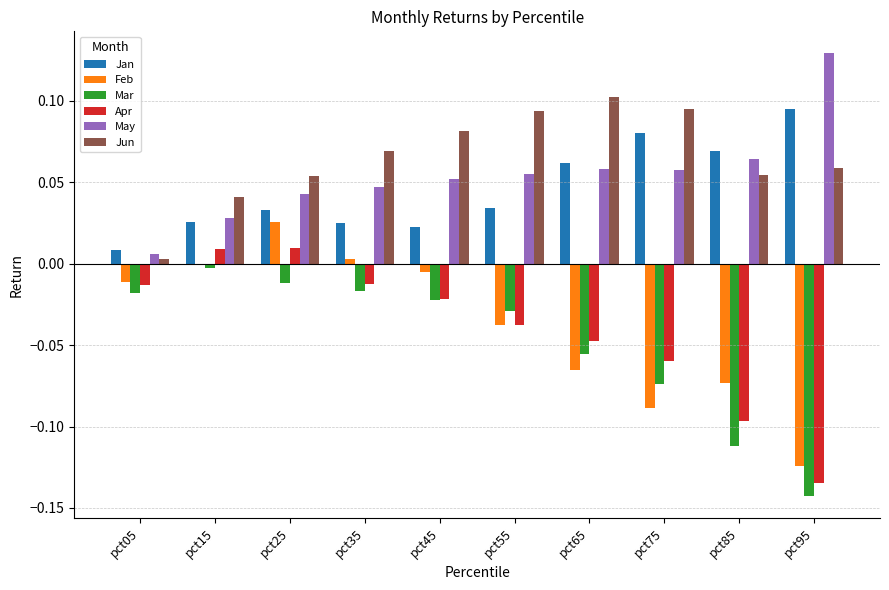

How many data points does each series have?

10